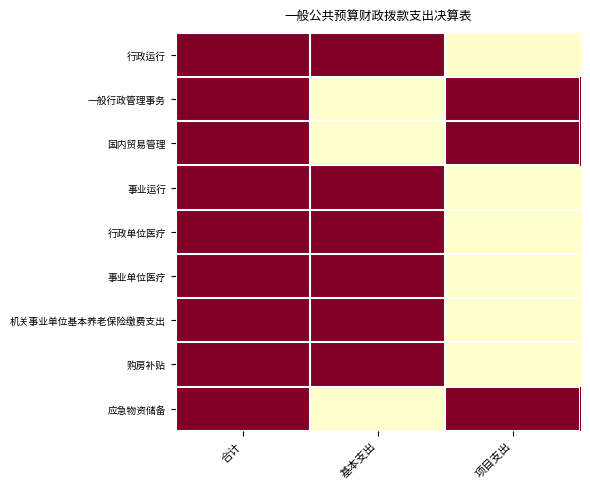

Rank the series at 项目支出 from highest to lowest value.

一般行政管理事务, 国内贸易管理, 应急物资储备, 行政运行, 事业运行, 行政单位医疗, 事业单位医疗, 机关事业单位基本养老保险缴费支出, 购房补贴